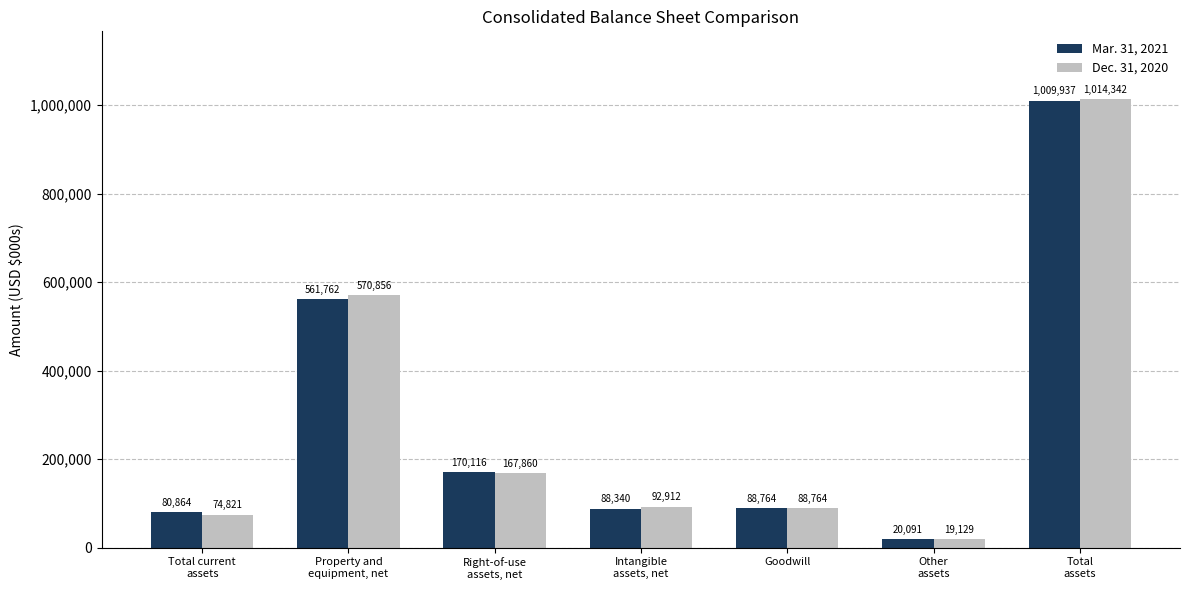

What is the total value across all series at Intangible
assets, net?

181252